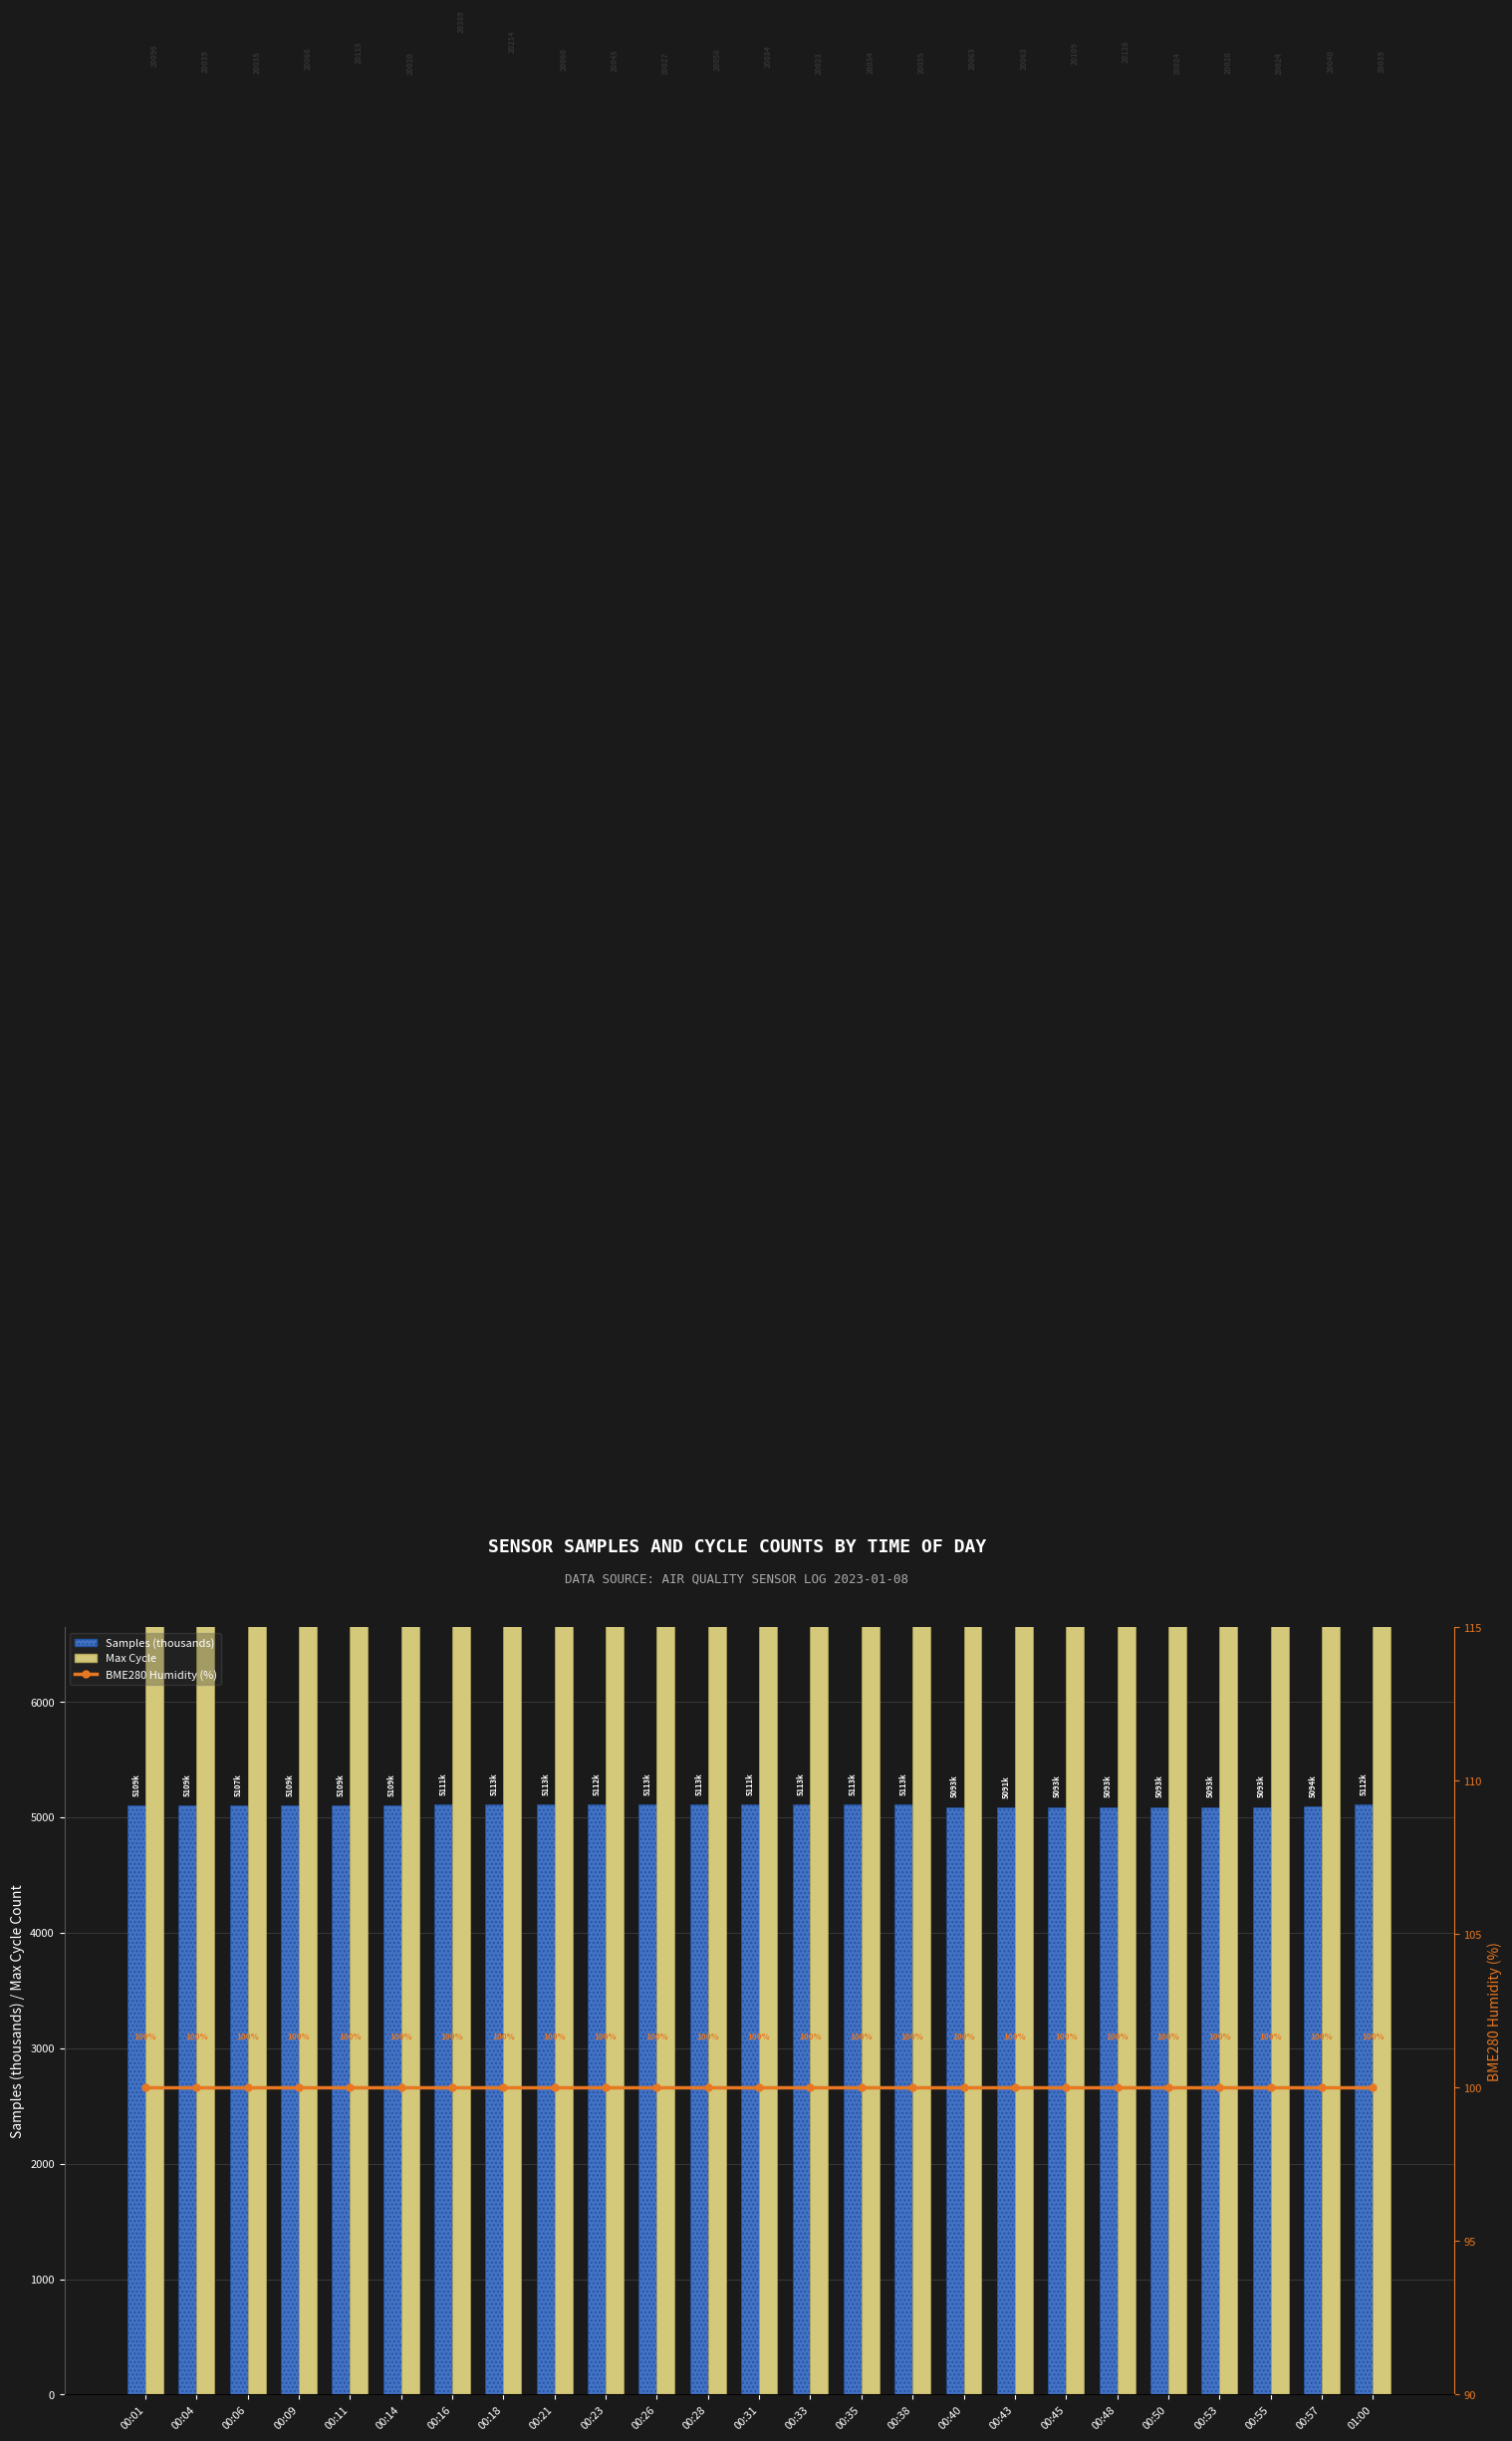

What is the maximum value for BME280 Humidity (%)?

100.0